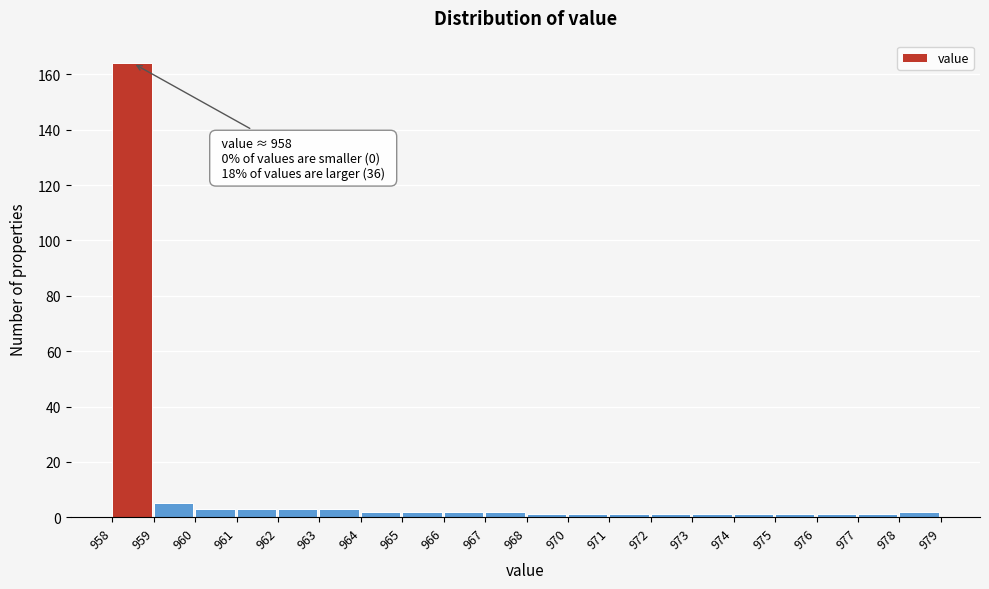

Reading left to right, list all the values displayed in this chart.

164	5	3	3	3	3	2	2	2	2	1	1	1	1	1	1	1	1	1	2